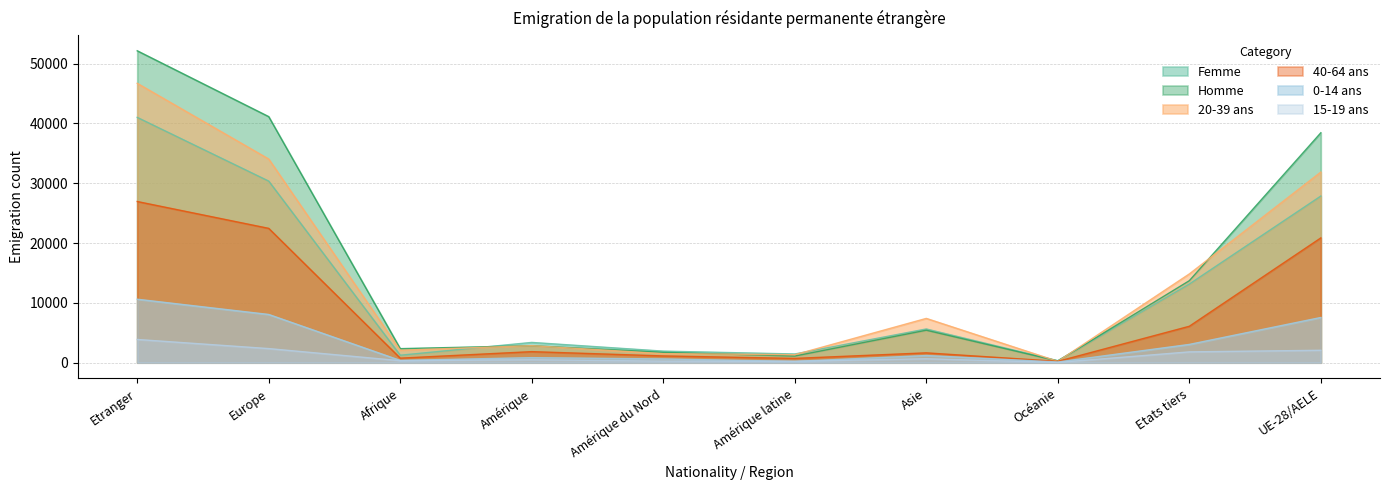

How many series are shown in this chart?

6